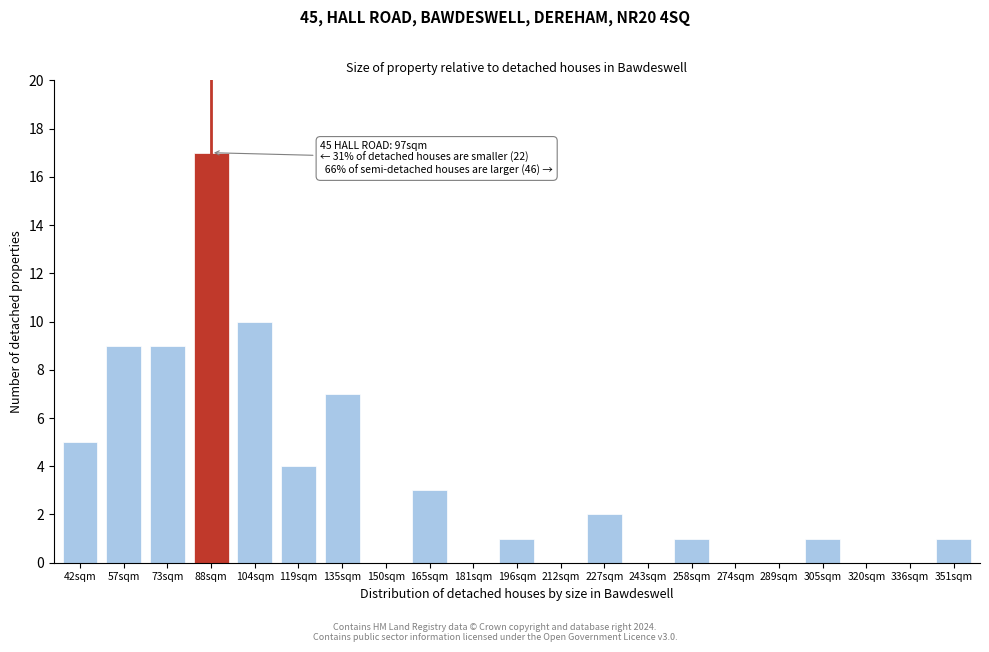

Reading left to right, what are all the values shown in this chart?

42sqm=5	57sqm=9	73sqm=9	88sqm=17	104sqm=10	119sqm=4	135sqm=7	150sqm=0	165sqm=3	181sqm=0	196sqm=1	212sqm=0	227sqm=2	243sqm=0	258sqm=1	274sqm=0	289sqm=0	305sqm=1	320sqm=0	336sqm=0	351sqm=1